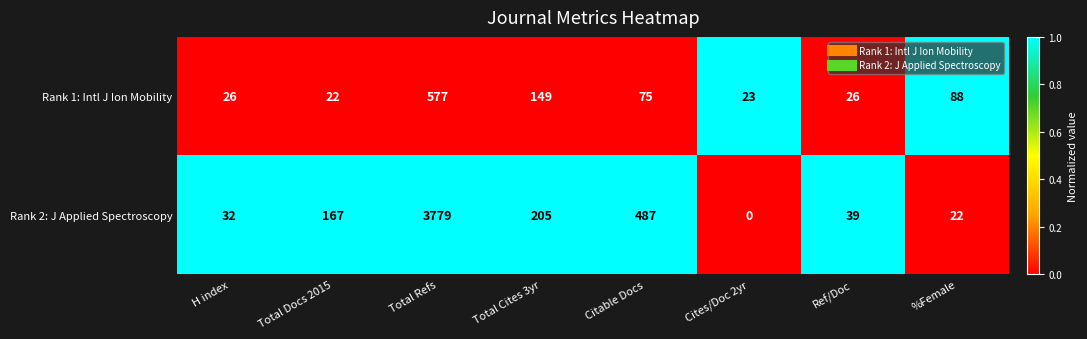

Reading left to right, list all the values displayed in this chart.

Rank 1: Intl J Ion Mobility: H index=26	Total Docs 2015=22	Total Refs=577	Total Cites 3yr=149	Citable Docs=75	Cites/Doc 2yr=23	Ref/Doc=26	%Female=88
Rank 2: J Applied Spectroscopy: H index=32	Total Docs 2015=167	Total Refs=3779	Total Cites 3yr=205	Citable Docs=487	Cites/Doc 2yr=0	Ref/Doc=39	%Female=22